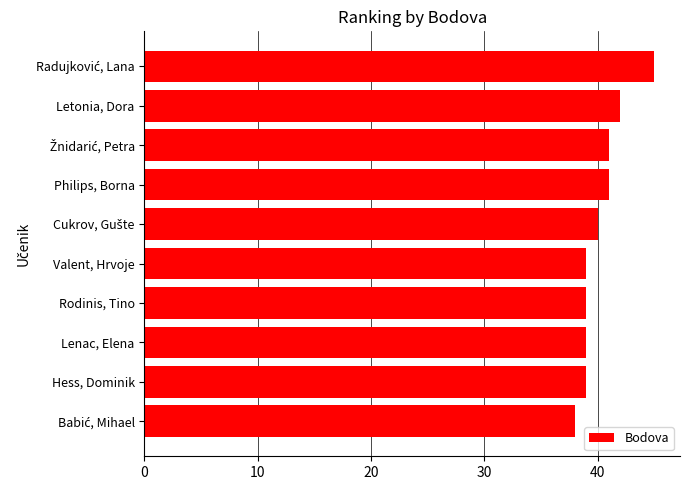

How many data points are less than 40?

5